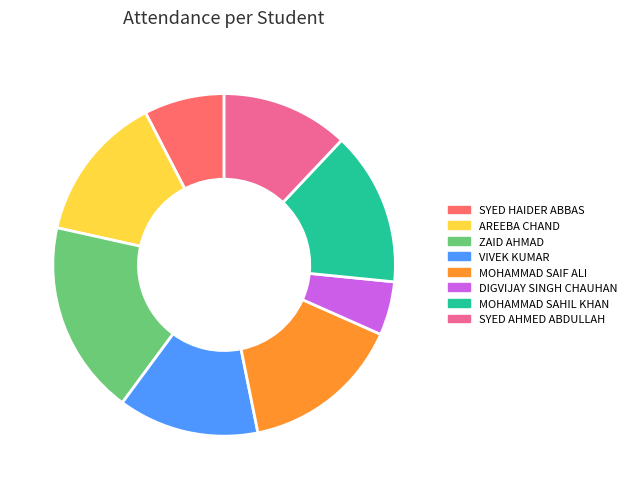

Is MOHAMMAD SAIF ALI the majority of the pie?

No